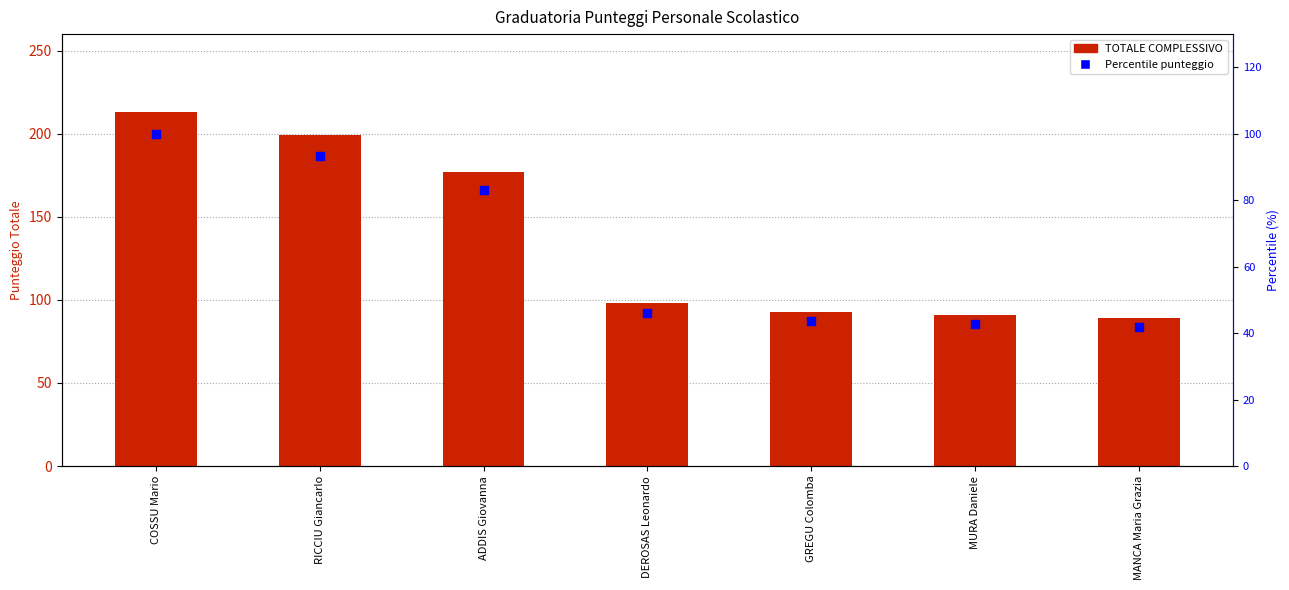

Is the value of Percentile punteggio at ADDIS Giovanna greater than the value of TOTALE COMPLESSIVO at COSSU Mario?

No